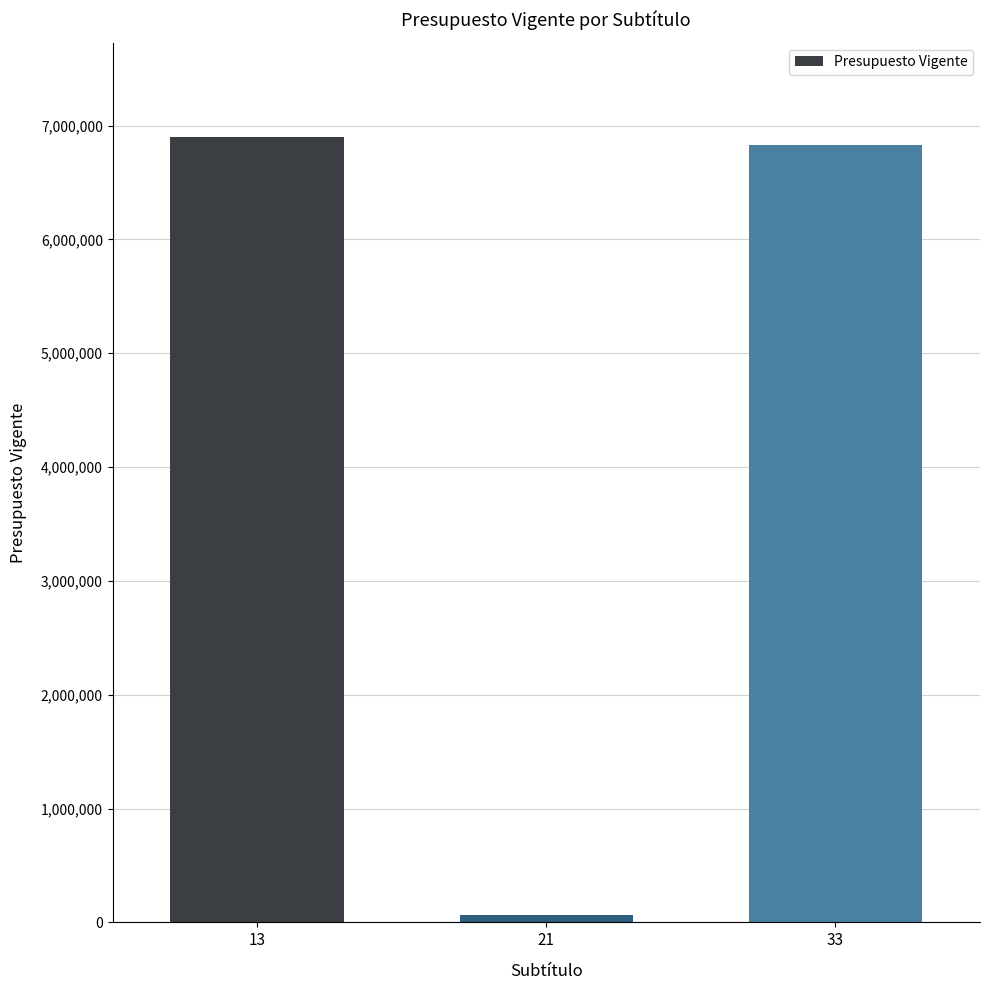

Reading left to right, extract all data points from this chart.

13=6900975	21=69010	33=6831965